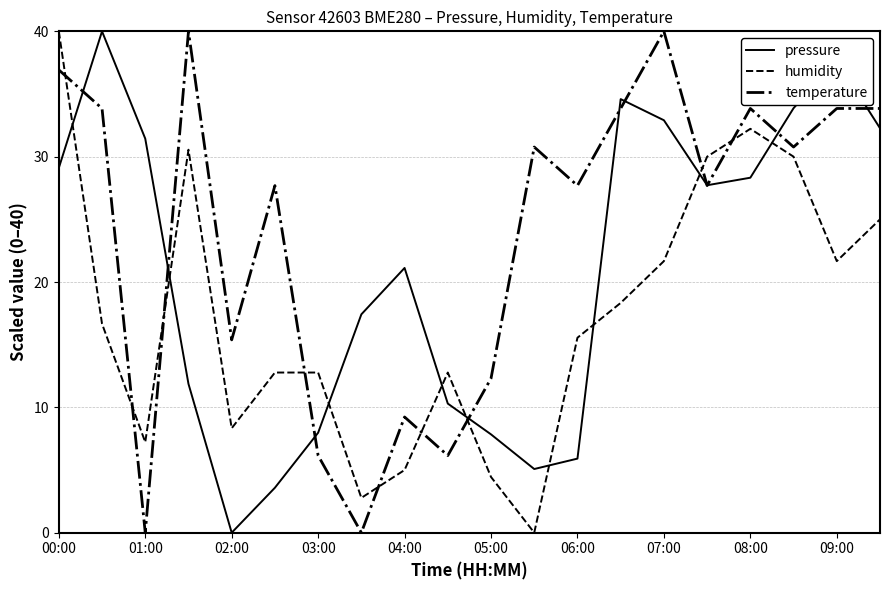

How many lines are shown in the chart?

3